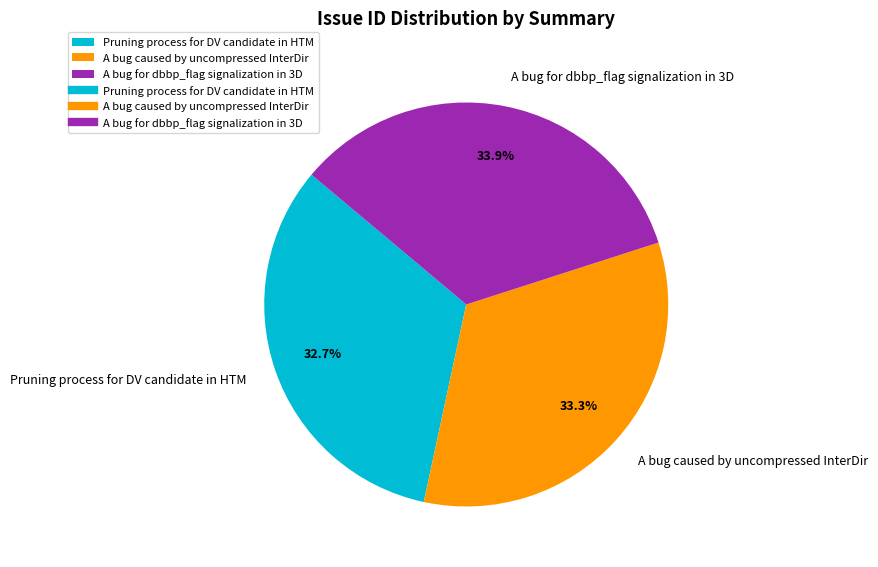

Count the number of slices in the pie.

3